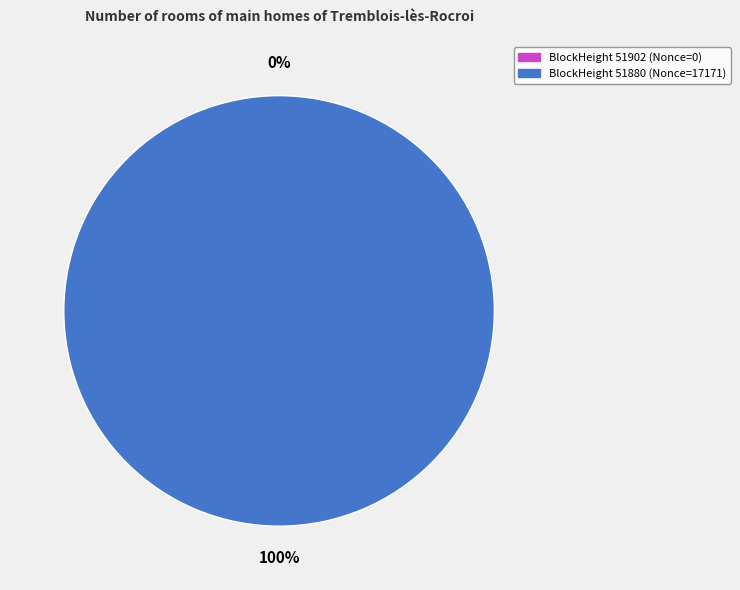

To the nearest percent, what is the difference between the 51880 and 51902 slice percentages?

100%